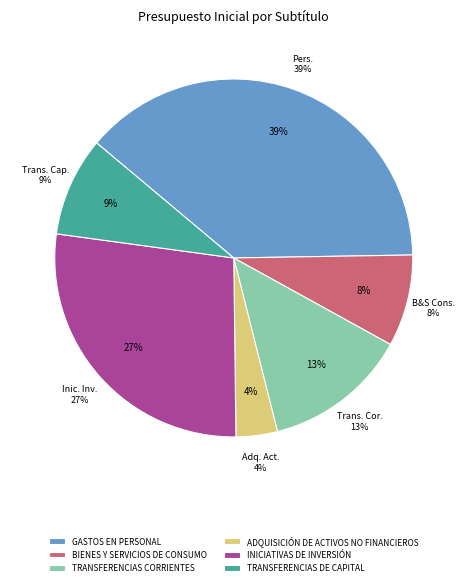

What portion of the pie excludes BIENES Y SERVICIOS DE CONSUMO?

91.7%